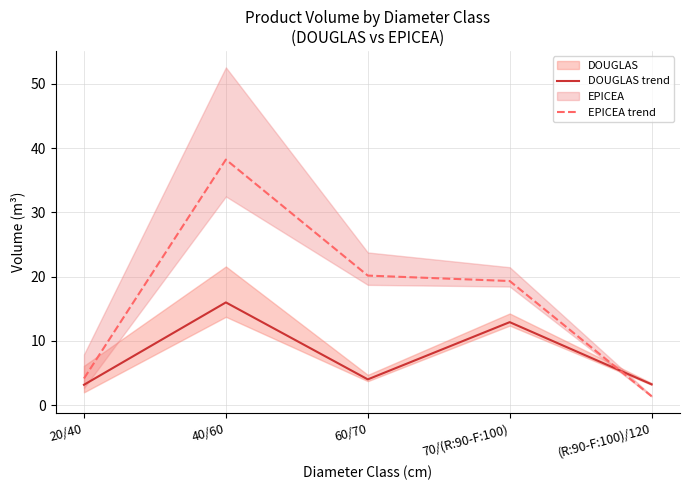

What is the value of the DOUGLAS trend point at the 2nd from the left?

16.0